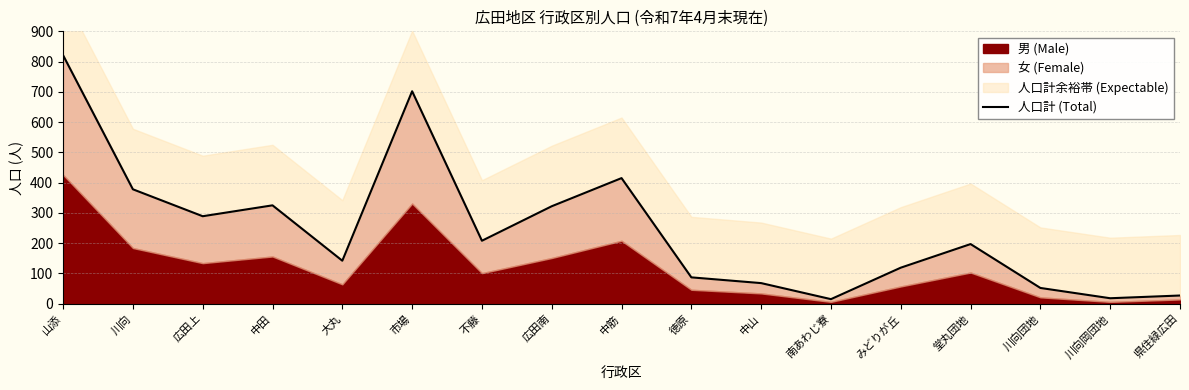

What is the sum of the values at 南あわじ寮 and 川向?

393